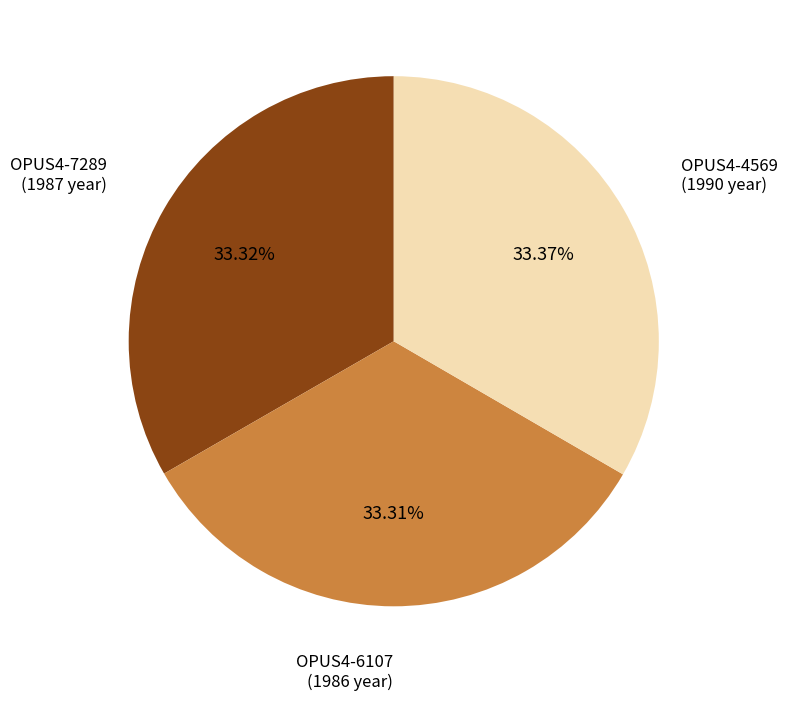

Does any single category account for the majority?

No